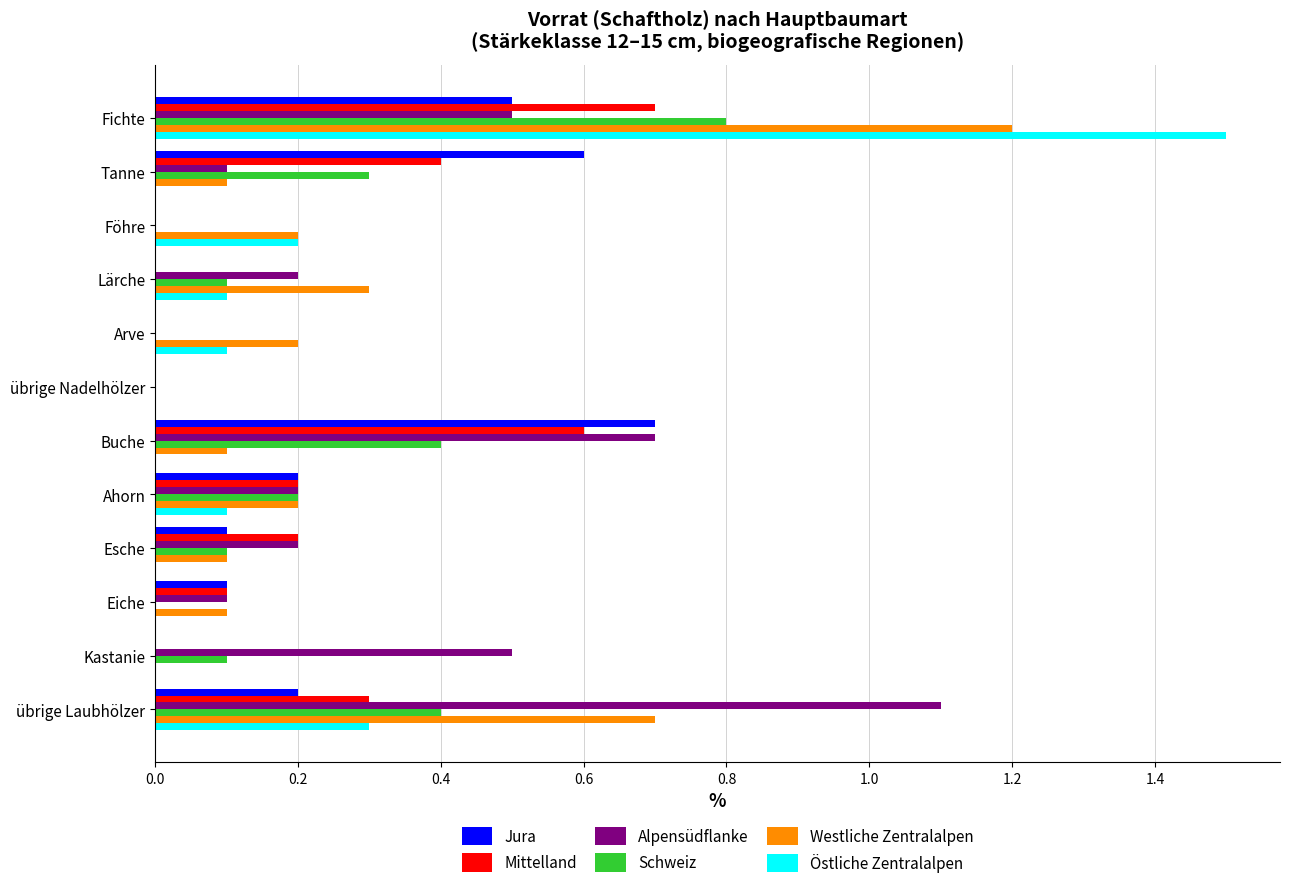

Is it true that Jura equals 0.3 at Kastanie?

False